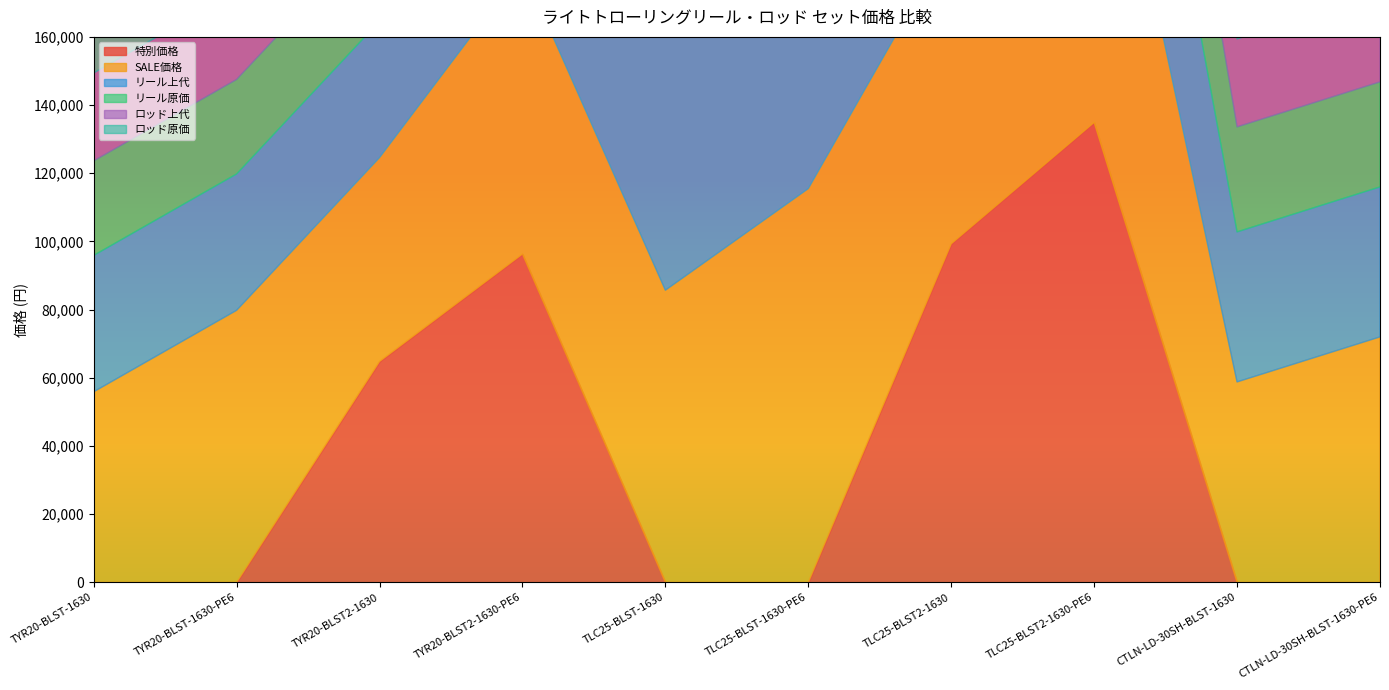

What are all the series names shown in the legend?

特別価格, SALE価格, リール上代, リール原価, ロッド上代, ロッド原価